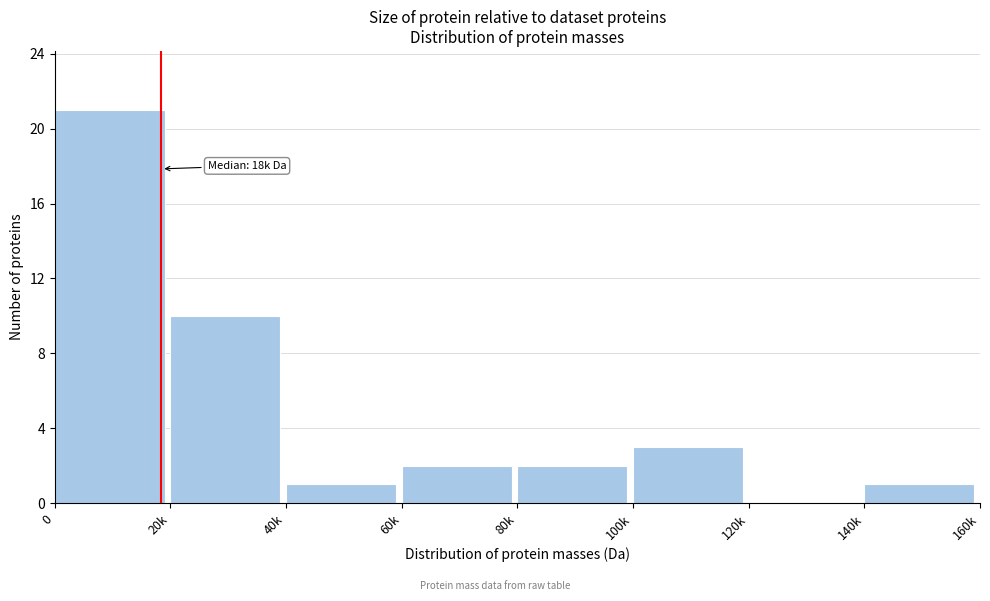

Reading right to left, list all the values displayed in this chart.

140k=1	120k=0	100k=3	80k=2	60k=2	40k=1	20k=10	0=21